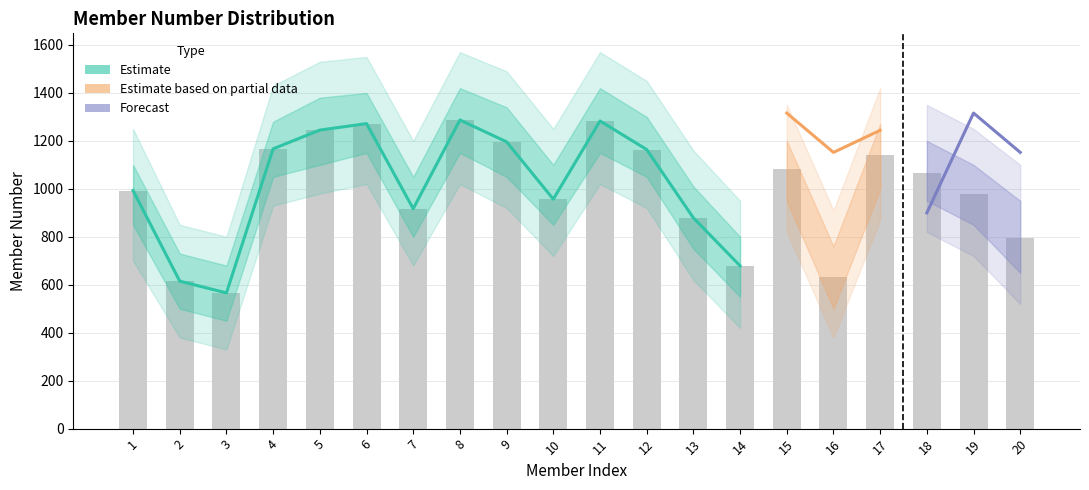

Count the number of categories in the chart.

20